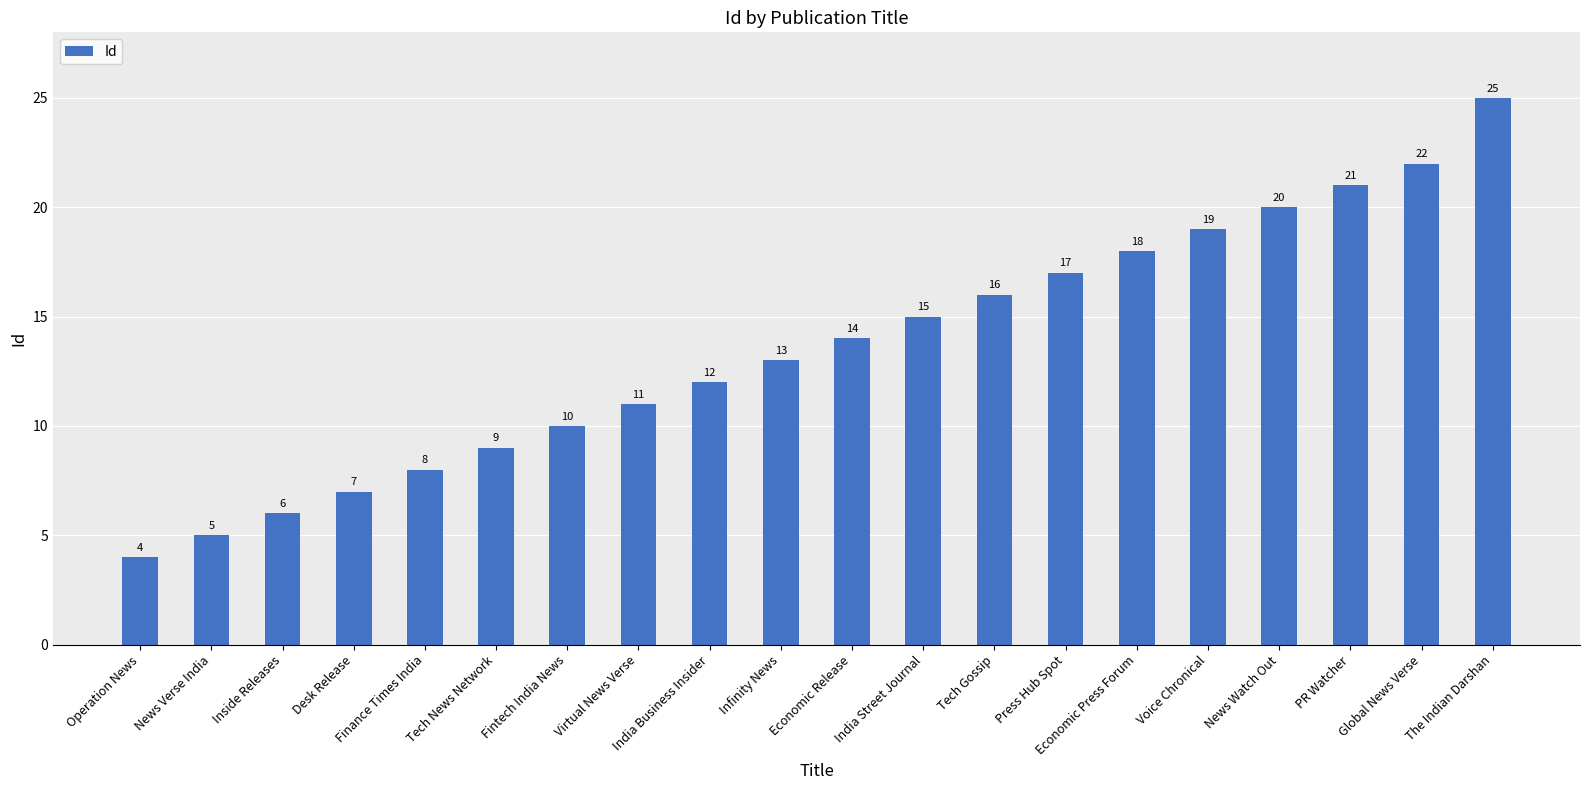

Reading right to left, what are all the values shown in this chart?

The Indian Darshan=25	Global News Verse=22	PR Watcher=21	News Watch Out=20	Voice Chronical=19	Economic Press Forum=18	Press Hub Spot=17	Tech Gossip=16	India Street Journal=15	Economic Release=14	Infinity News=13	India Business Insider=12	Virtual News Verse=11	Fintech India News=10	Tech News Network=9	Finance Times India=8	Desk Release=7	Inside Releases=6	News Verse India=5	Operation News=4